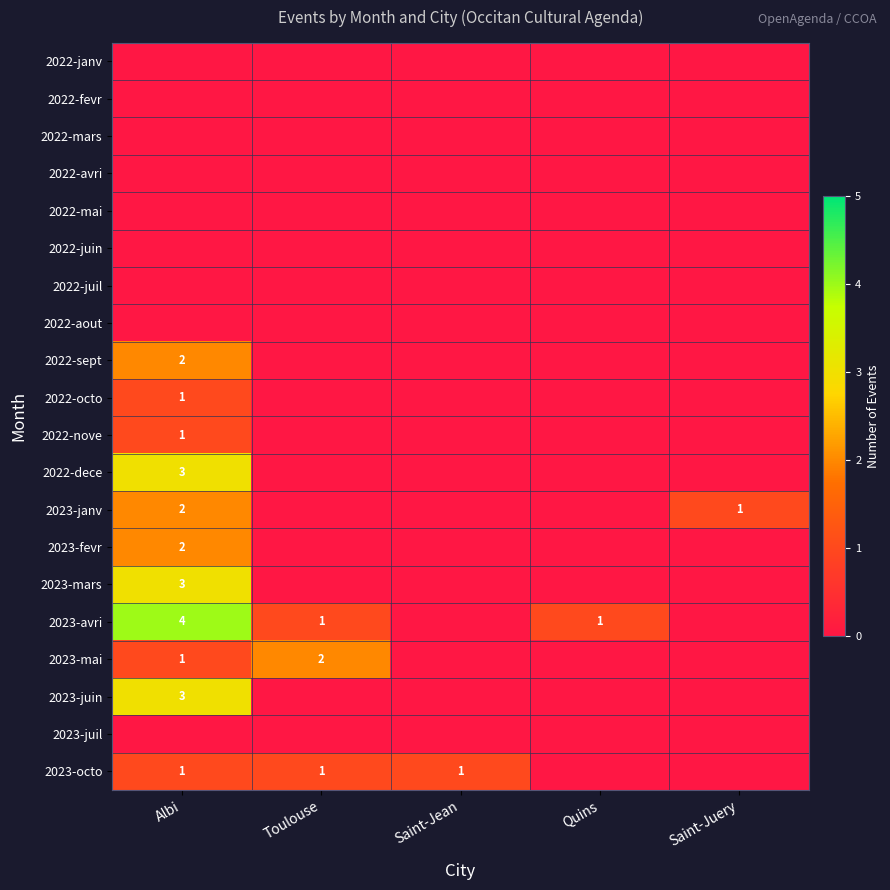

Which has a higher value, Albi or Saint-Jean?

Albi